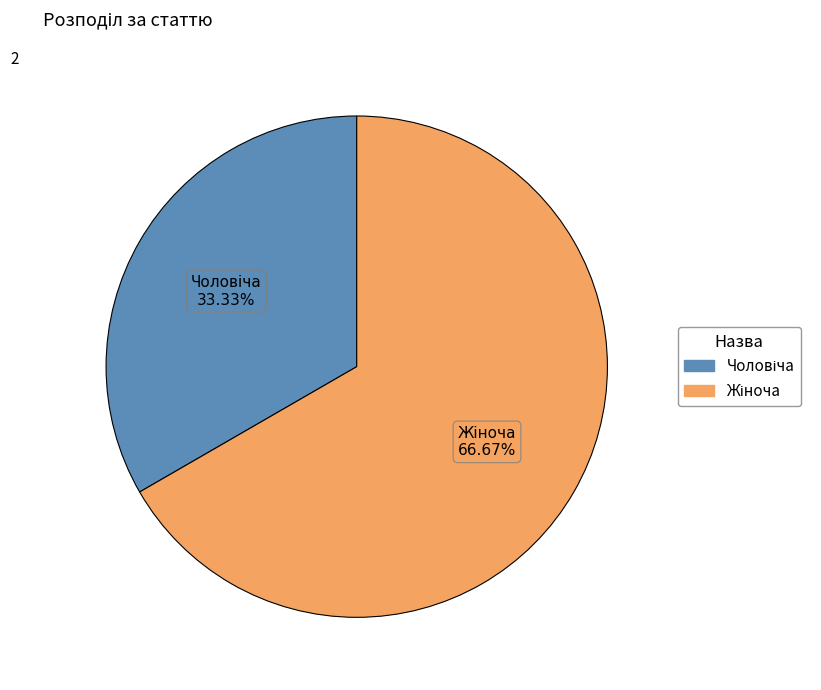

Is there a majority slice in this chart?

Yes